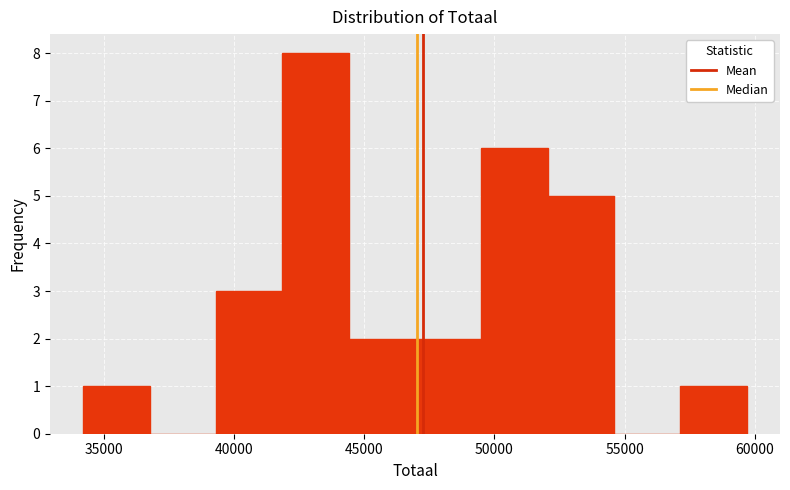

Over which range of the x-axis is the bar tallest?

42000 to 44500